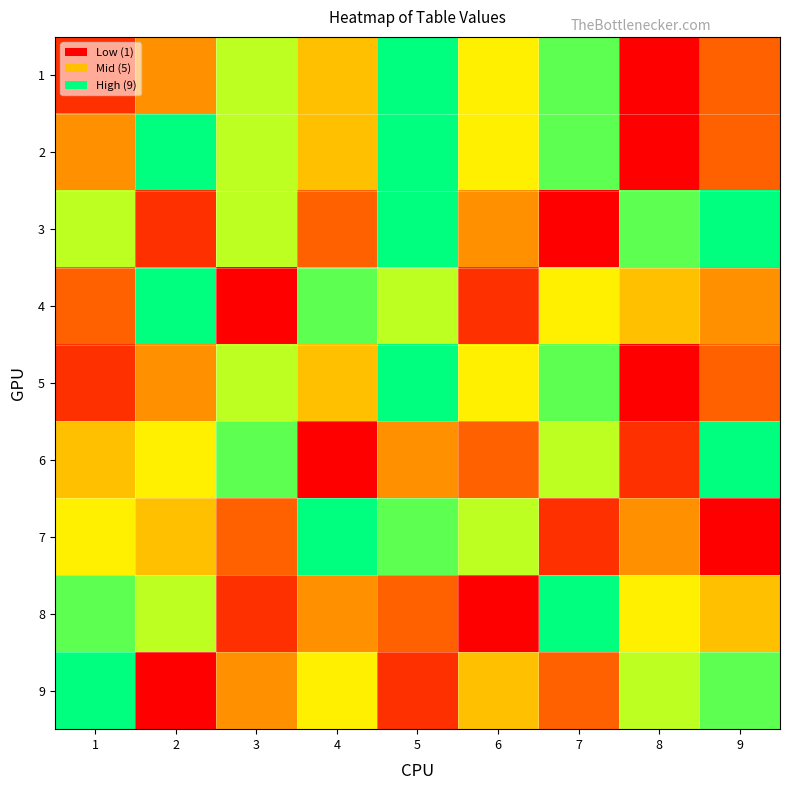

How many categories are shown in the chart?

9